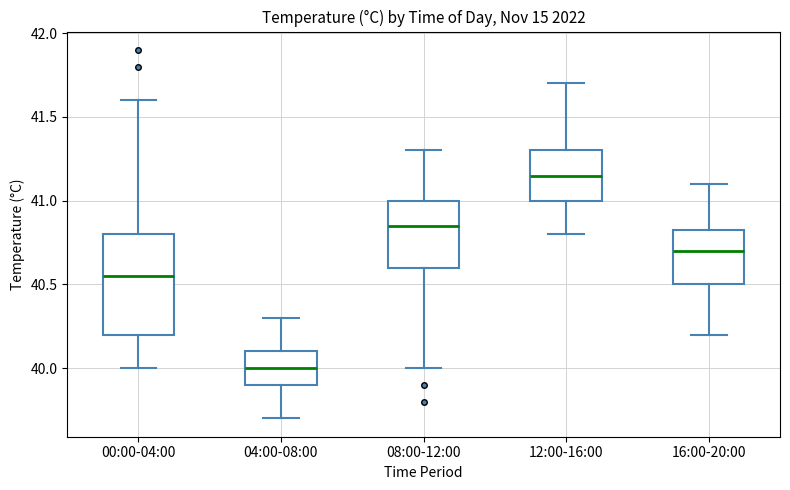

Comparing the boxes themselves (not the whiskers), which one is the tallest?

00:00-04:00